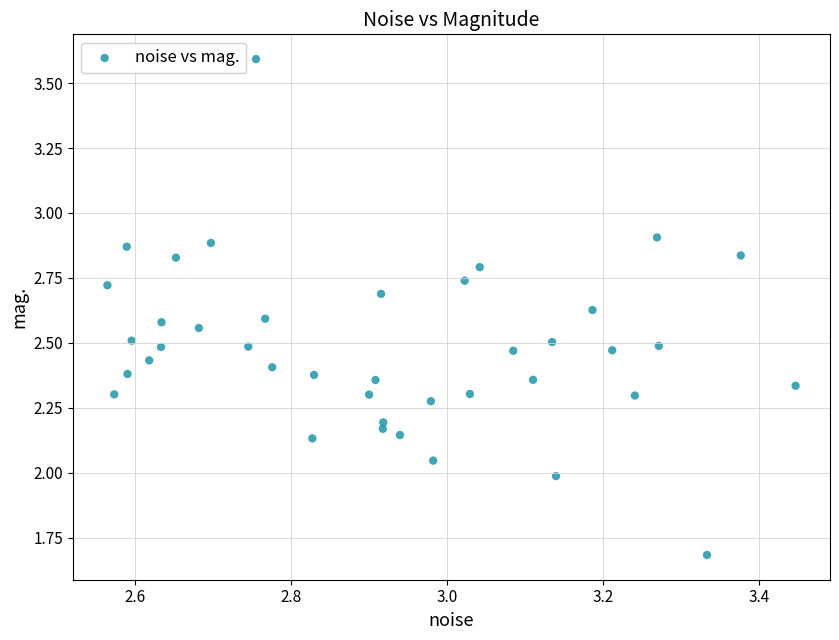

What is the range of Y values (max minus min)?

1.9